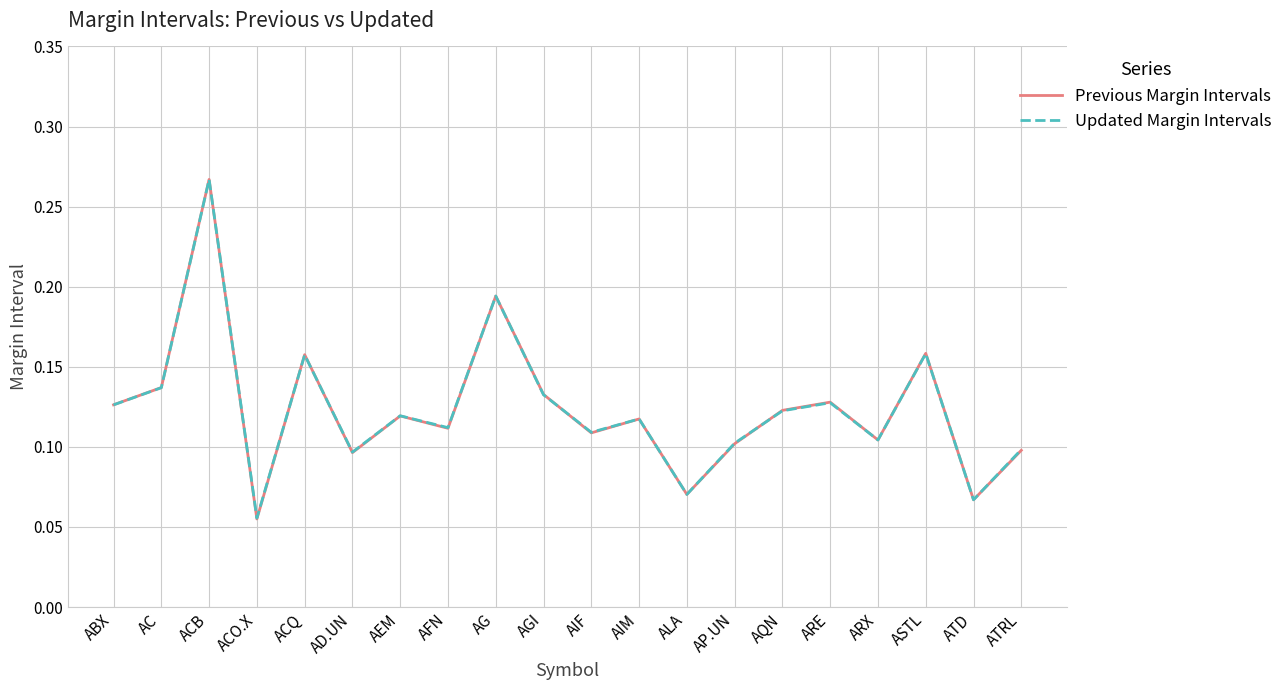

At how many categories does at least one series exceed 0?

20